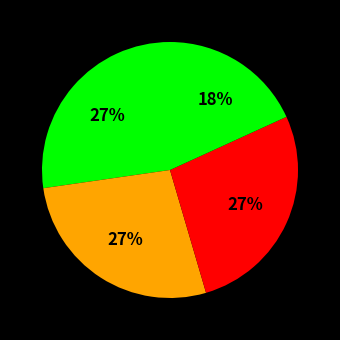

Count the number of slices in the pie.

4